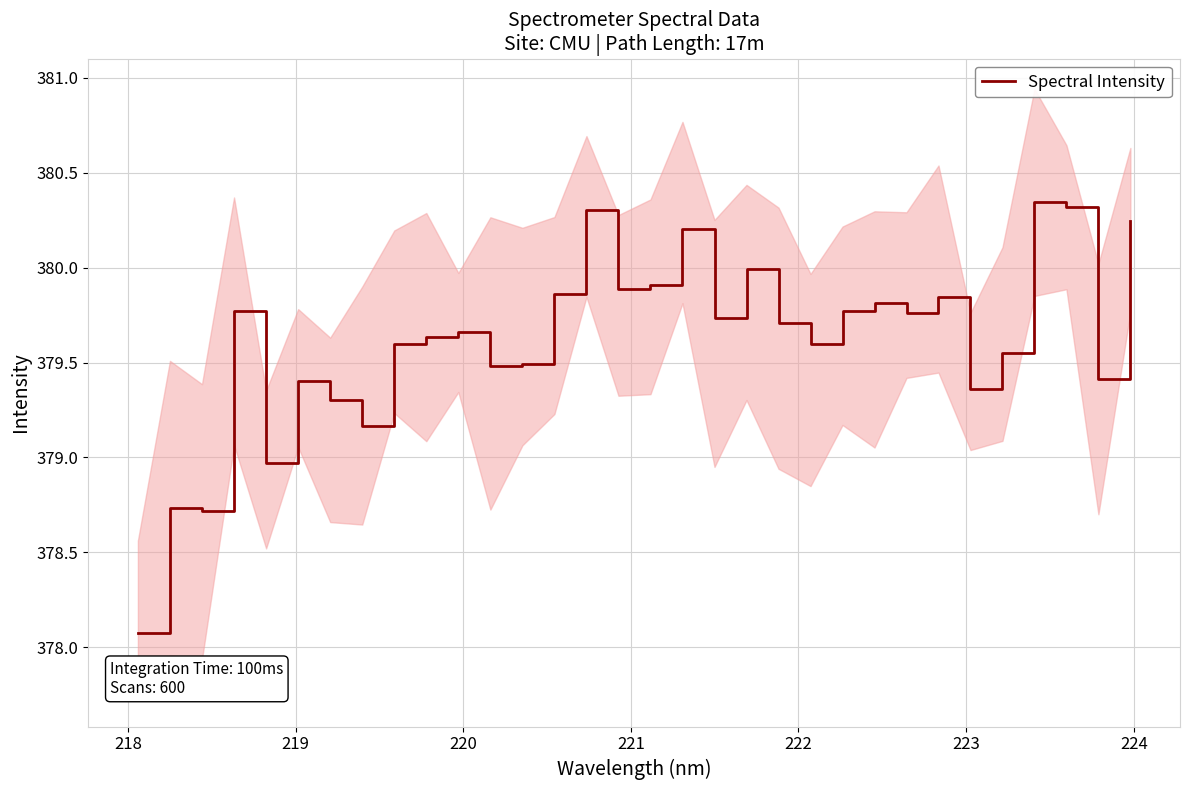

What is the lowest value of the Spectral Intensity series?

378.1